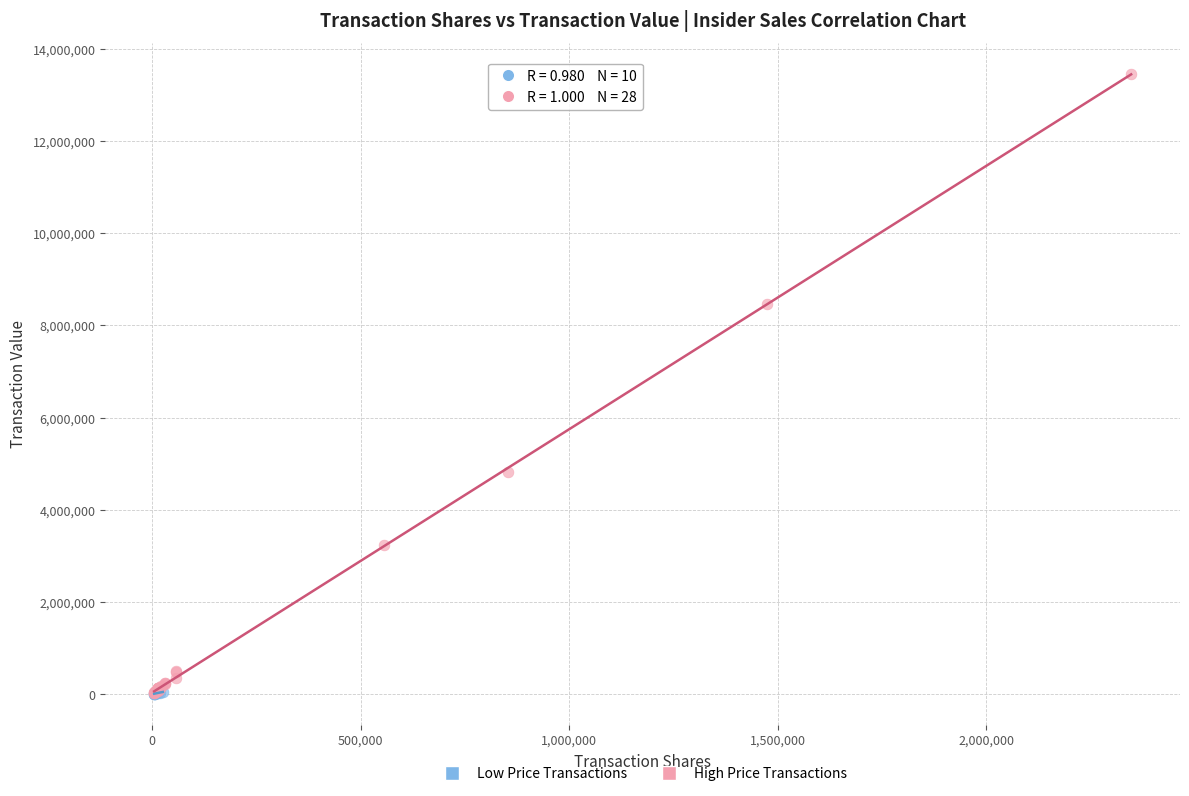

Which series has the largest Y range (max minus min)?

High Price Transactions